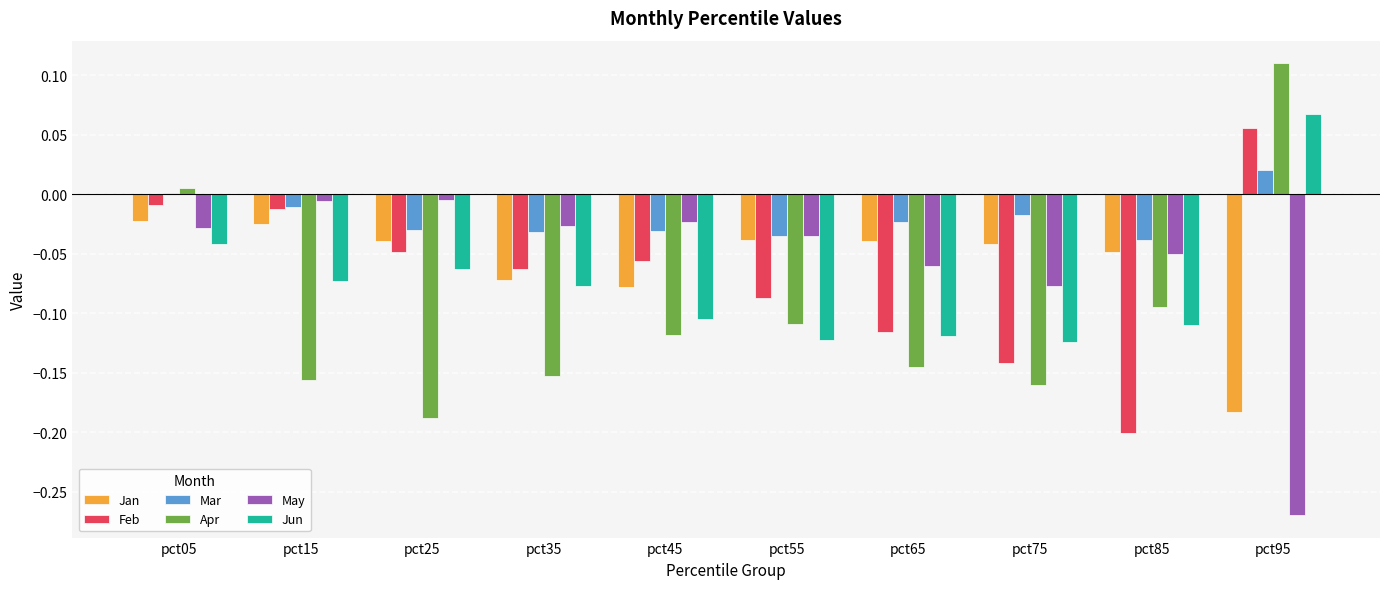

The value of Jan at pct75 is -0.1. True or false?

False